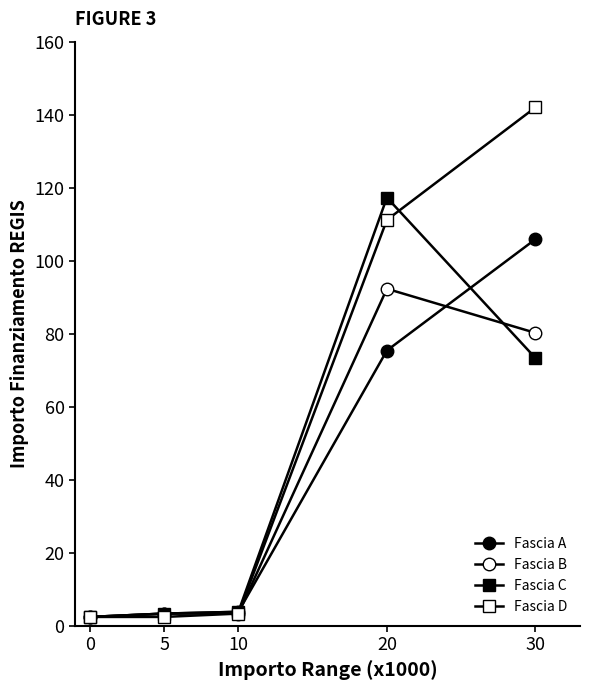

Does the chart have visible grid lines?

No